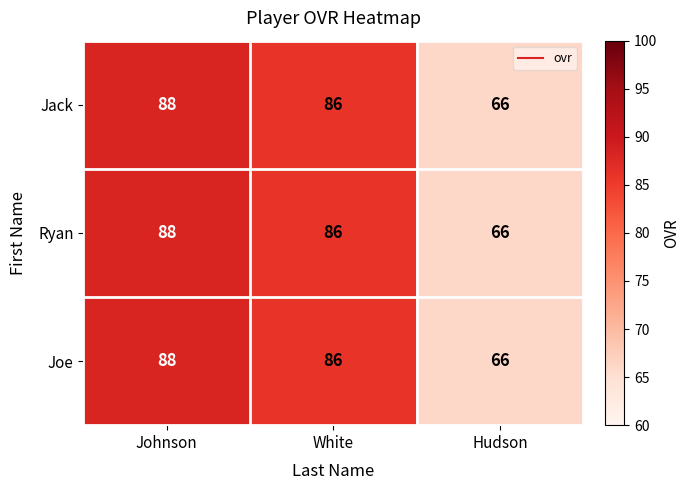

What is the approximate value of Joe at Johnson?

88